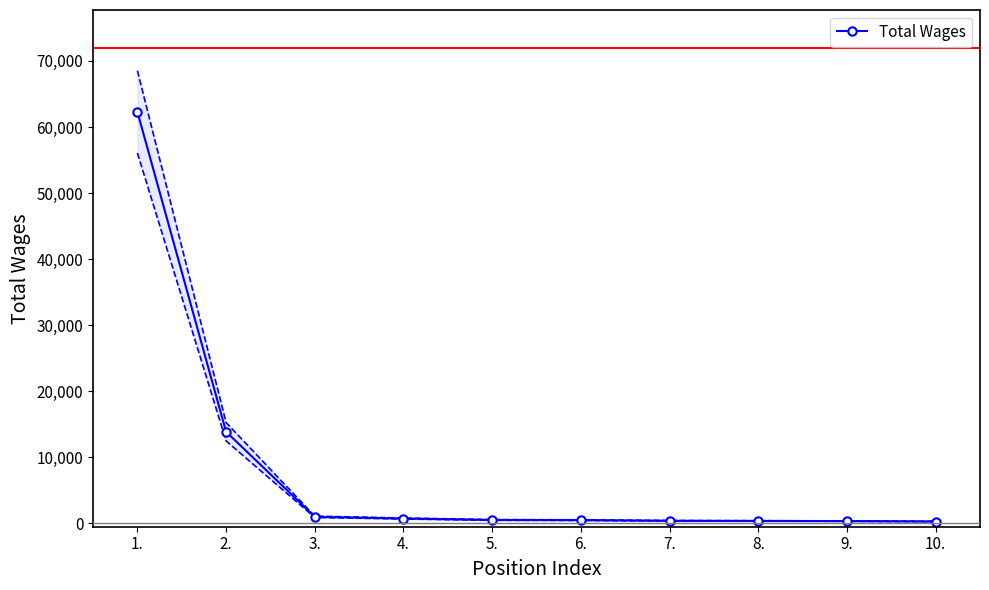

List the labels in order of value, smallest first.

10., 9., 8., 7., 6., 5., 4., 3., 2., 1.